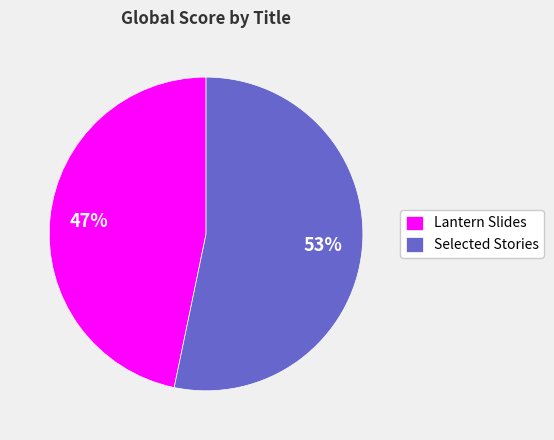

Which slice is the largest?

Selected Stories